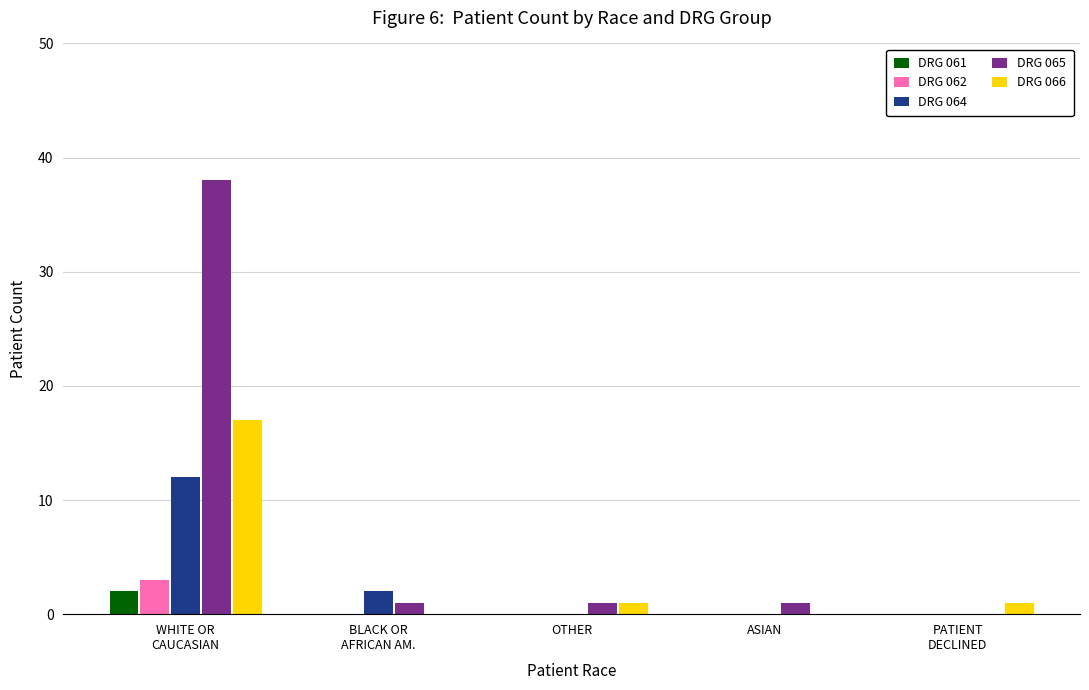

What is the sum of all DRG 066 values?

19